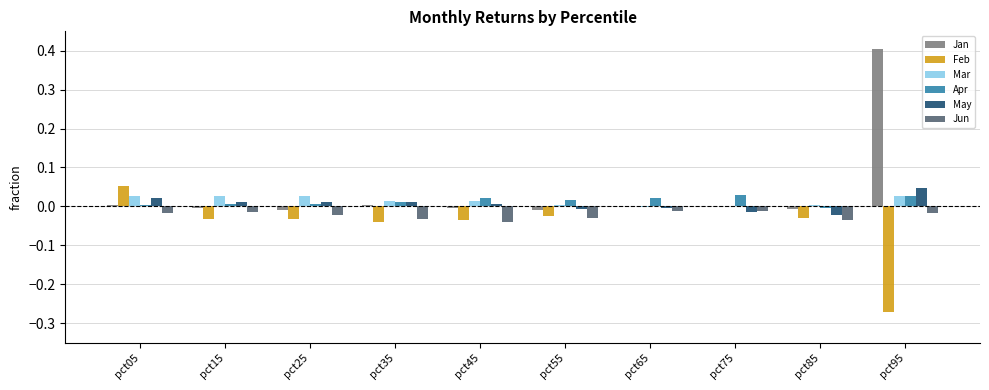

How many groups of bars are there?

10